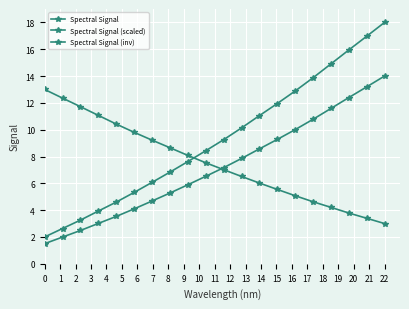

What is the value of the Spectral Signal (scaled) point at the 20th from the left?

14.0